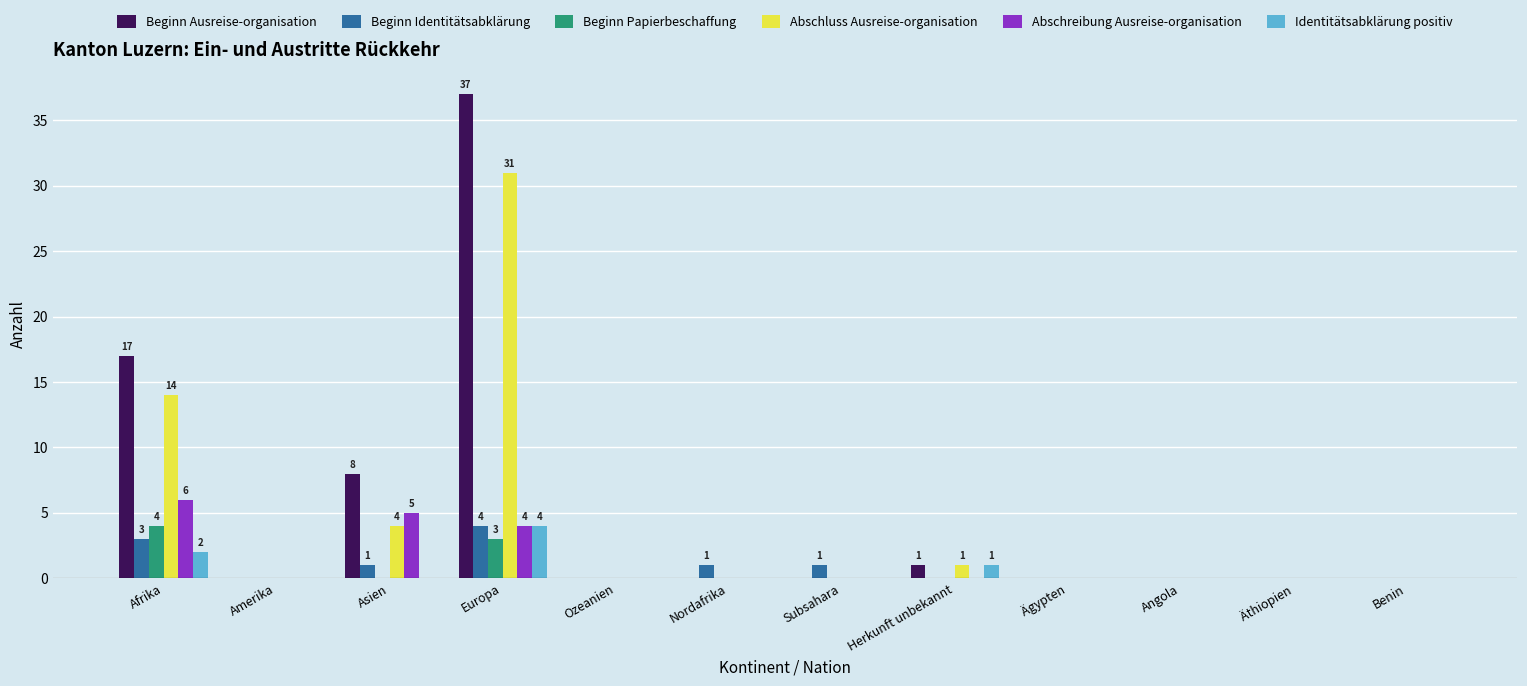

The value of Beginn Identitätsabklärung at Ozeanien is 0. True or false?

True